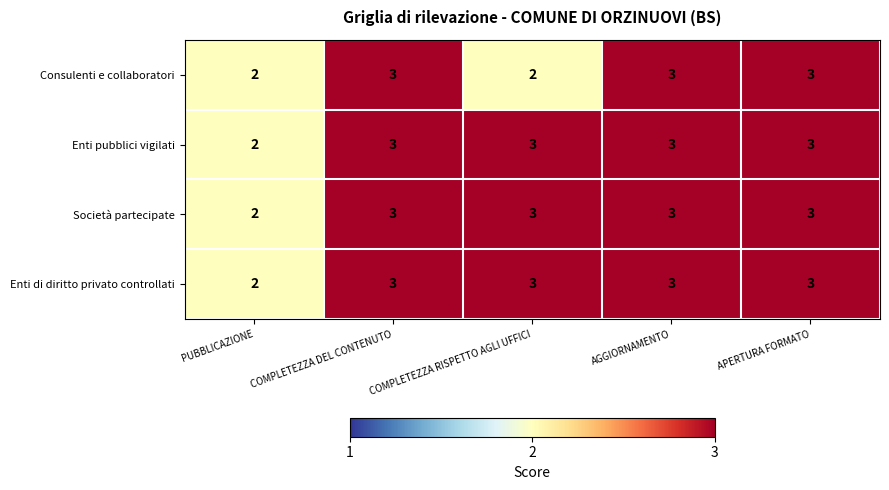

Is it true that Società partecipate equals 1 at APERTURA FORMATO?

False